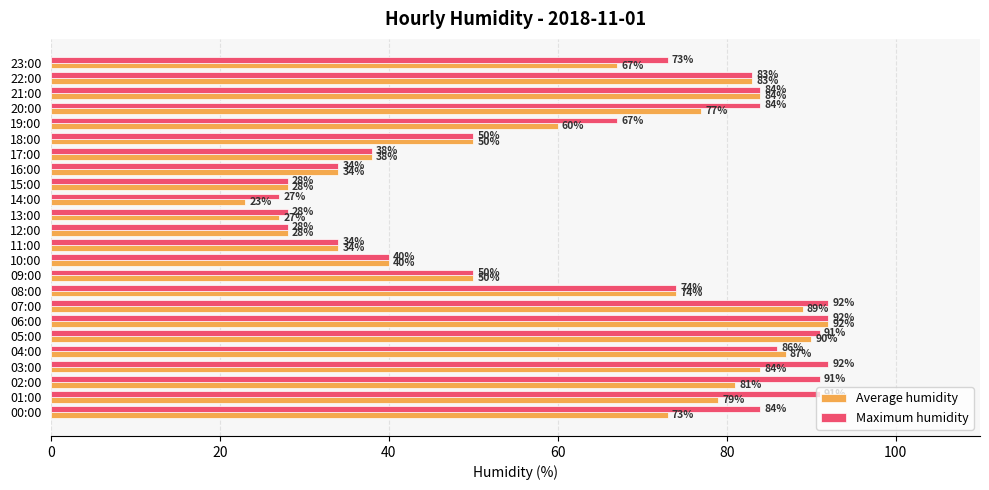

Which series has the largest range (max minus min)?

Average humidity